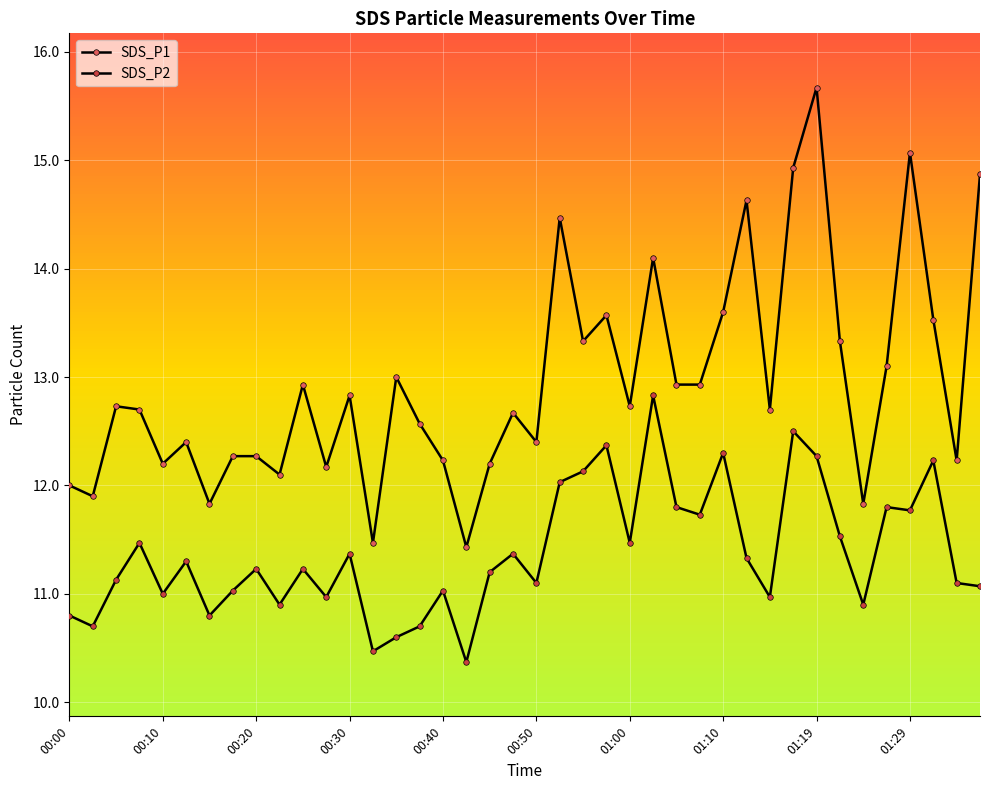

True or false: SDS_P1 and SDS_P2 intersect in this chart.

False